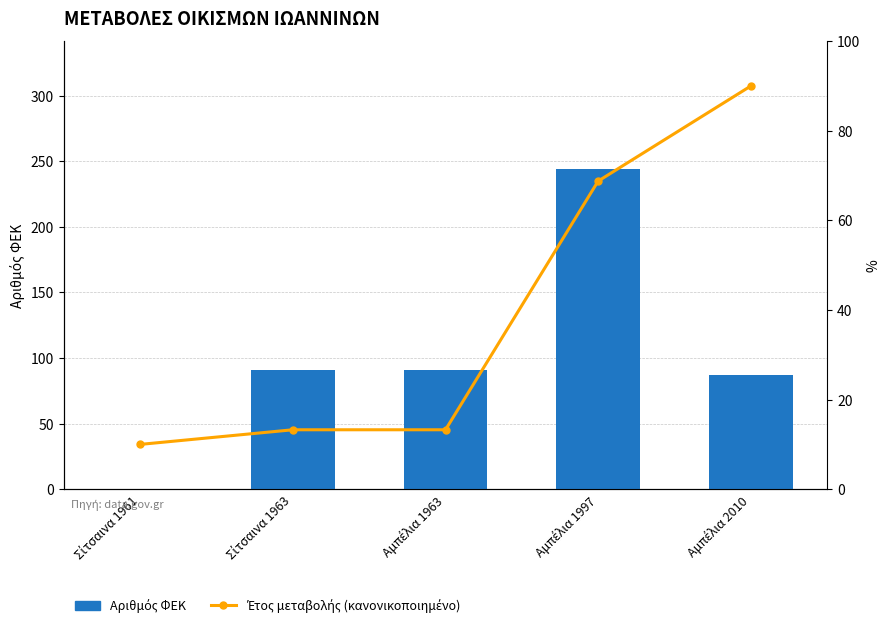

What is the sum of all Έτος μεταβολής (κανονικοποιημένο) values?

195.3